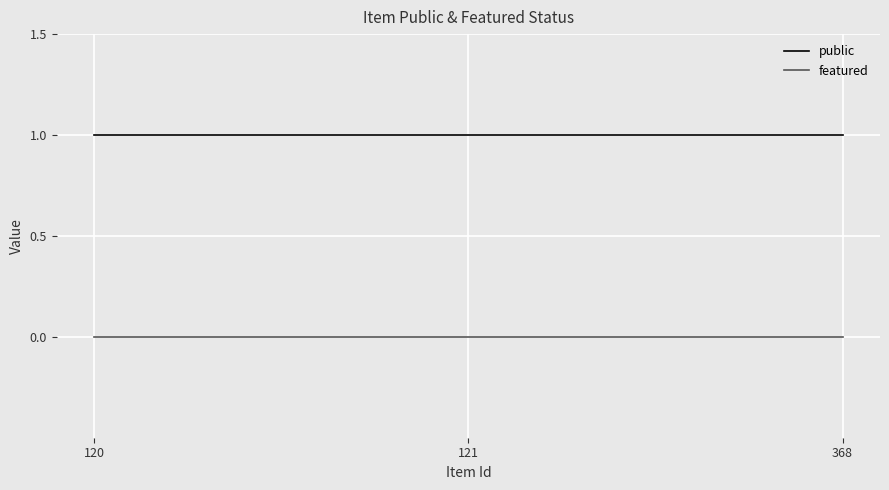

Reading right to left, transcribe all the data shown in this chart.

public: 368=1	121=1	120=1
featured: 368=0	121=0	120=0